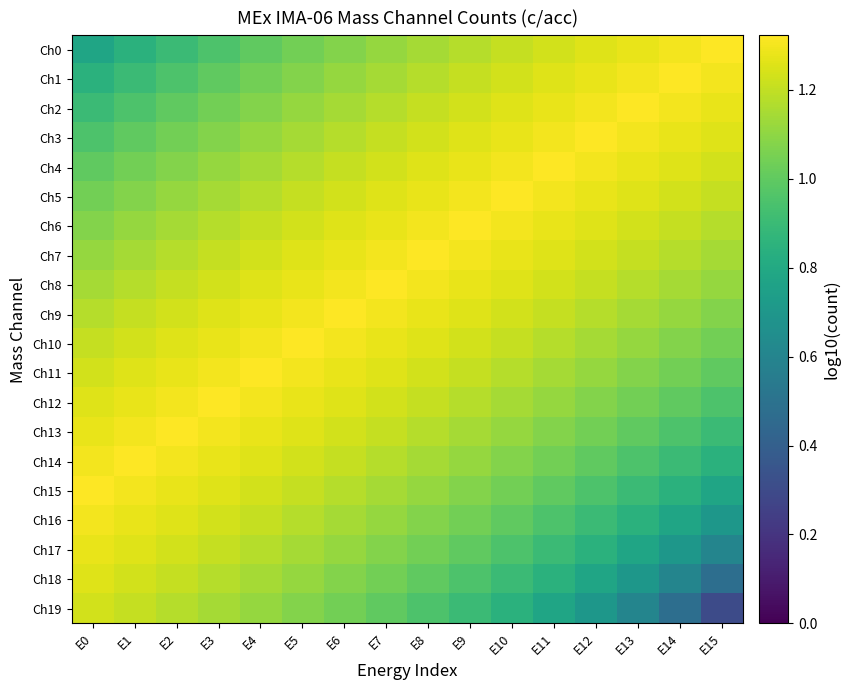

Reading left to right, list all the values displayed in this chart.

Ch0: E0=0.8	E1=0.8	E2=0.9	E3=1.0	E4=1.0	E5=1.0	E6=1.1	E7=1.1	E8=1.1	E9=1.2	E10=1.2	E11=1.2	E12=1.3	E13=1.3	E14=1.3	E15=1.3
Ch1: E0=0.8	E1=0.9	E2=1.0	E3=1.0	E4=1.0	E5=1.1	E6=1.1	E7=1.1	E8=1.2	E9=1.2	E10=1.2	E11=1.3	E12=1.3	E13=1.3	E14=1.3	E15=1.3
Ch2: E0=0.9	E1=1.0	E2=1.0	E3=1.0	E4=1.1	E5=1.1	E6=1.1	E7=1.2	E8=1.2	E9=1.2	E10=1.3	E11=1.3	E12=1.3	E13=1.3	E14=1.3	E15=1.3
Ch3: E0=1.0	E1=1.0	E2=1.0	E3=1.1	E4=1.1	E5=1.1	E6=1.2	E7=1.2	E8=1.2	E9=1.3	E10=1.3	E11=1.3	E12=1.3	E13=1.3	E14=1.3	E15=1.3
Ch4: E0=1.0	E1=1.0	E2=1.1	E3=1.1	E4=1.1	E5=1.2	E6=1.2	E7=1.2	E8=1.3	E9=1.3	E10=1.3	E11=1.3	E12=1.3	E13=1.3	E14=1.3	E15=1.2
Ch5: E0=1.0	E1=1.1	E2=1.1	E3=1.1	E4=1.2	E5=1.2	E6=1.2	E7=1.3	E8=1.3	E9=1.3	E10=1.3	E11=1.3	E12=1.3	E13=1.3	E14=1.2	E15=1.2
Ch6: E0=1.1	E1=1.1	E2=1.1	E3=1.2	E4=1.2	E5=1.2	E6=1.3	E7=1.3	E8=1.3	E9=1.3	E10=1.3	E11=1.3	E12=1.3	E13=1.2	E14=1.2	E15=1.2
Ch7: E0=1.1	E1=1.1	E2=1.2	E3=1.2	E4=1.2	E5=1.3	E6=1.3	E7=1.3	E8=1.3	E9=1.3	E10=1.3	E11=1.3	E12=1.2	E13=1.2	E14=1.2	E15=1.1
Ch8: E0=1.1	E1=1.2	E2=1.2	E3=1.2	E4=1.3	E5=1.3	E6=1.3	E7=1.3	E8=1.3	E9=1.3	E10=1.3	E11=1.2	E12=1.2	E13=1.2	E14=1.1	E15=1.1
Ch9: E0=1.2	E1=1.2	E2=1.2	E3=1.3	E4=1.3	E5=1.3	E6=1.3	E7=1.3	E8=1.3	E9=1.3	E10=1.2	E11=1.2	E12=1.2	E13=1.1	E14=1.1	E15=1.1
Ch10: E0=1.2	E1=1.2	E2=1.3	E3=1.3	E4=1.3	E5=1.3	E6=1.3	E7=1.3	E8=1.3	E9=1.2	E10=1.2	E11=1.2	E12=1.1	E13=1.1	E14=1.1	E15=1.0
Ch11: E0=1.2	E1=1.3	E2=1.3	E3=1.3	E4=1.3	E5=1.3	E6=1.3	E7=1.3	E8=1.2	E9=1.2	E10=1.2	E11=1.1	E12=1.1	E13=1.1	E14=1.0	E15=1.0
Ch12: E0=1.3	E1=1.3	E2=1.3	E3=1.3	E4=1.3	E5=1.3	E6=1.3	E7=1.2	E8=1.2	E9=1.2	E10=1.1	E11=1.1	E12=1.1	E13=1.0	E14=1.0	E15=1.0
Ch13: E0=1.3	E1=1.3	E2=1.3	E3=1.3	E4=1.3	E5=1.3	E6=1.2	E7=1.2	E8=1.2	E9=1.1	E10=1.1	E11=1.1	E12=1.0	E13=1.0	E14=1.0	E15=0.9
Ch14: E0=1.3	E1=1.3	E2=1.3	E3=1.3	E4=1.3	E5=1.2	E6=1.2	E7=1.2	E8=1.1	E9=1.1	E10=1.1	E11=1.0	E12=1.0	E13=1.0	E14=0.9	E15=0.8
Ch15: E0=1.3	E1=1.3	E2=1.3	E3=1.3	E4=1.2	E5=1.2	E6=1.2	E7=1.1	E8=1.1	E9=1.1	E10=1.0	E11=1.0	E12=1.0	E13=0.9	E14=0.8	E15=0.8
Ch16: E0=1.3	E1=1.3	E2=1.3	E3=1.2	E4=1.2	E5=1.2	E6=1.1	E7=1.1	E8=1.1	E9=1.0	E10=1.0	E11=1.0	E12=0.9	E13=0.8	E14=0.8	E15=0.7
Ch17: E0=1.3	E1=1.3	E2=1.2	E3=1.2	E4=1.2	E5=1.1	E6=1.1	E7=1.1	E8=1.0	E9=1.0	E10=1.0	E11=0.9	E12=0.8	E13=0.8	E14=0.7	E15=0.6
Ch18: E0=1.3	E1=1.2	E2=1.2	E3=1.2	E4=1.1	E5=1.1	E6=1.1	E7=1.0	E8=1.0	E9=1.0	E10=0.9	E11=0.8	E12=0.8	E13=0.7	E14=0.6	E15=0.5
Ch19: E0=1.2	E1=1.2	E2=1.2	E3=1.1	E4=1.1	E5=1.1	E6=1.0	E7=1.0	E8=1.0	E9=0.9	E10=0.8	E11=0.8	E12=0.7	E13=0.6	E14=0.5	E15=0.3